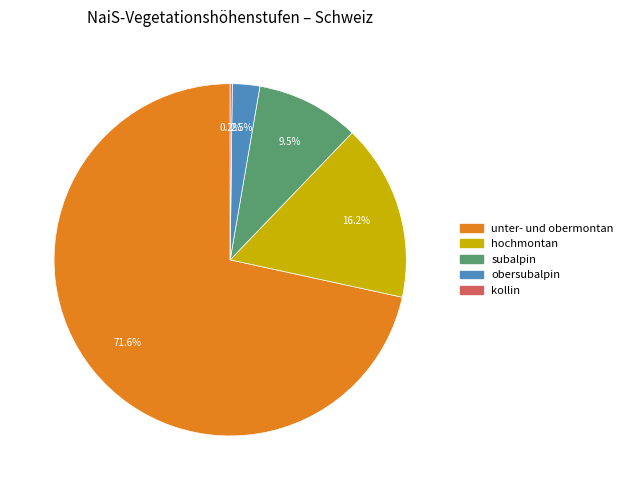

Is there a majority slice in this chart?

Yes